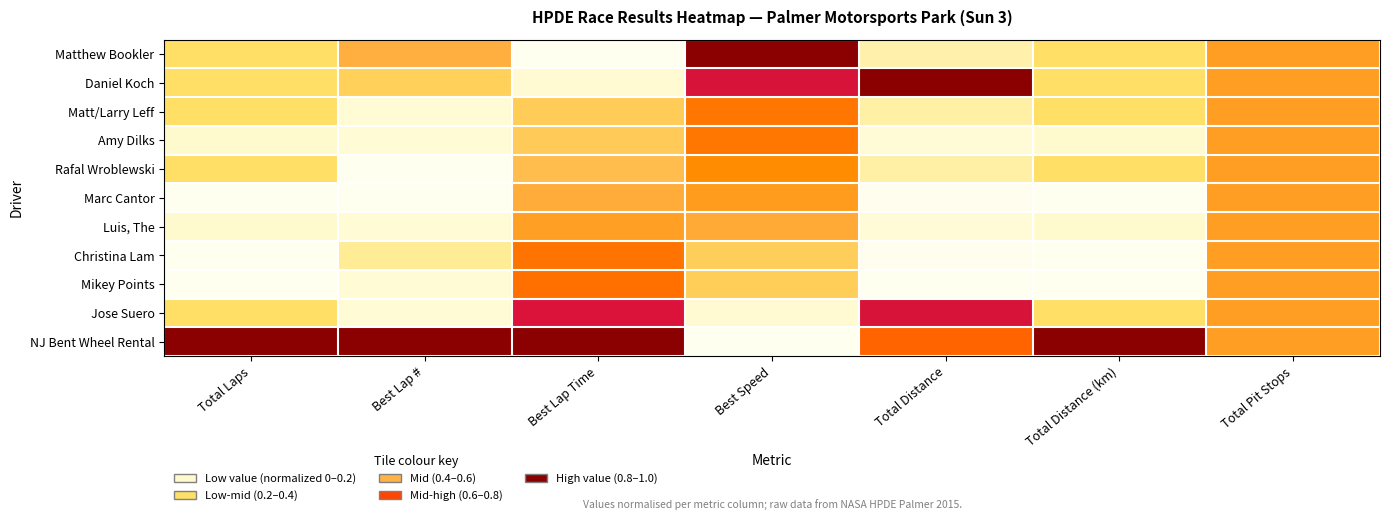

How many categories are shown in the chart?

7